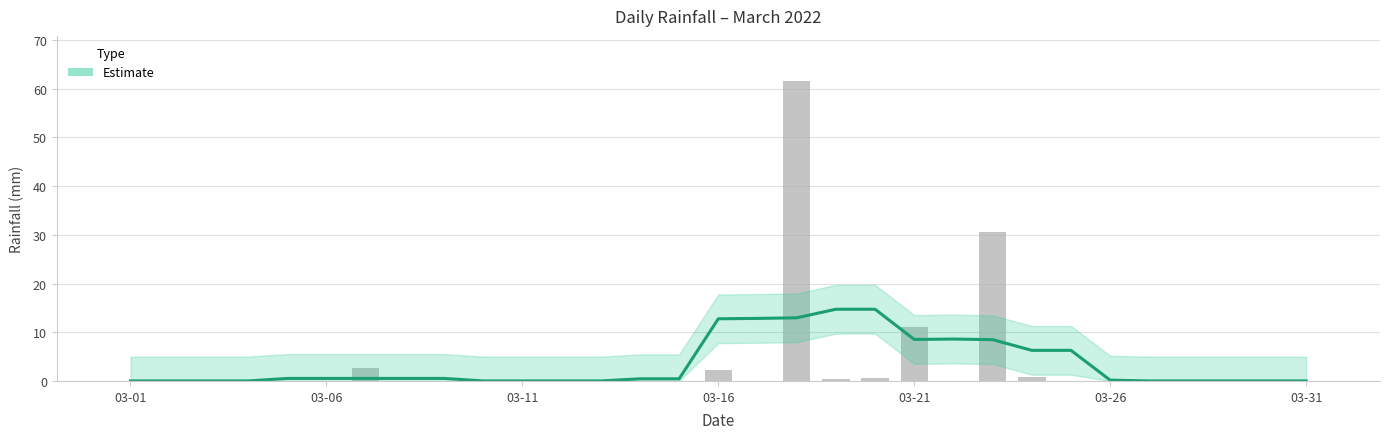

What is the difference between the second highest and minimum values in the Estimate series?

14.7